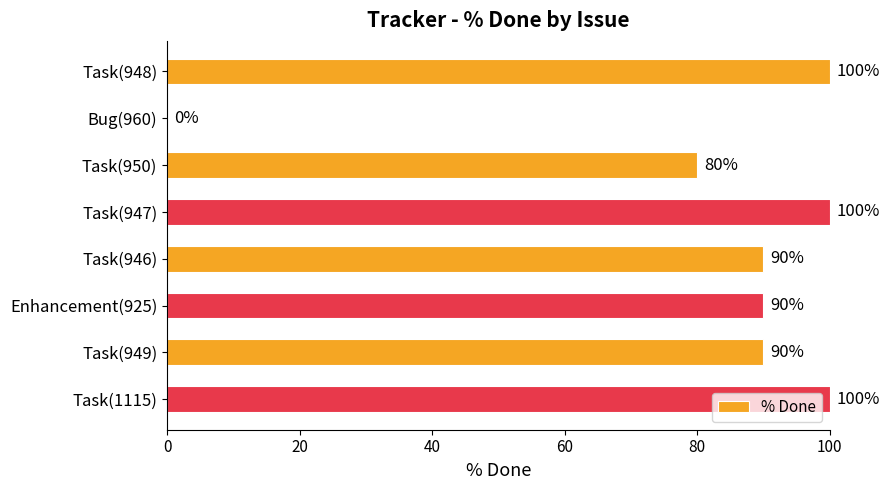

How many values are above zero?

7